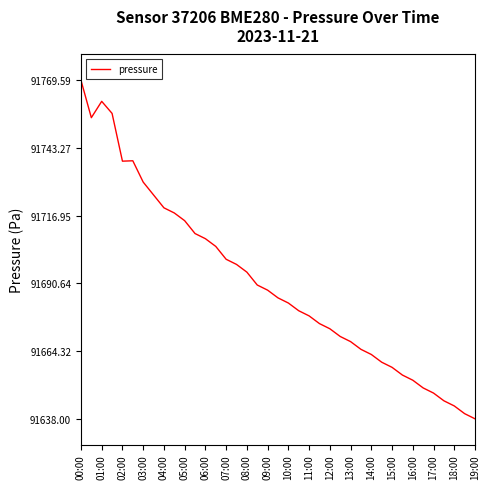

What is the minimum value shown in the chart?

91638.0